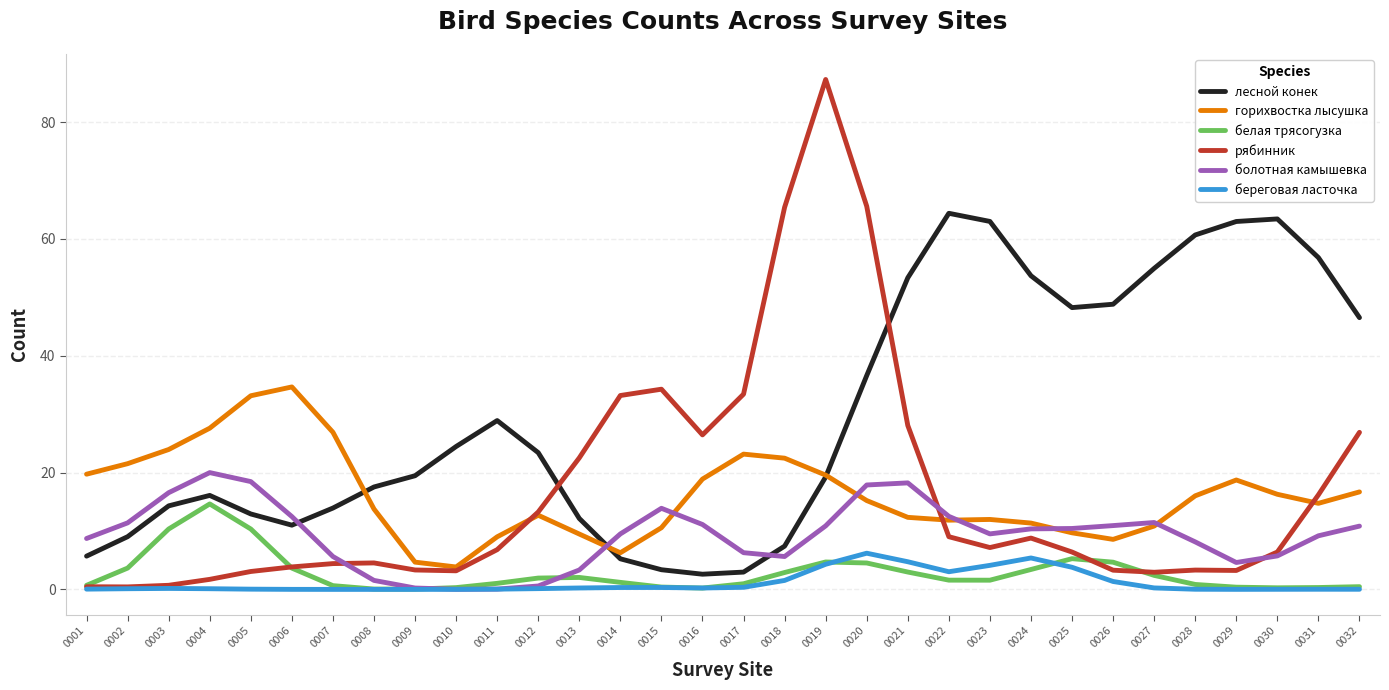

Which category has the highest value across all series?

0019